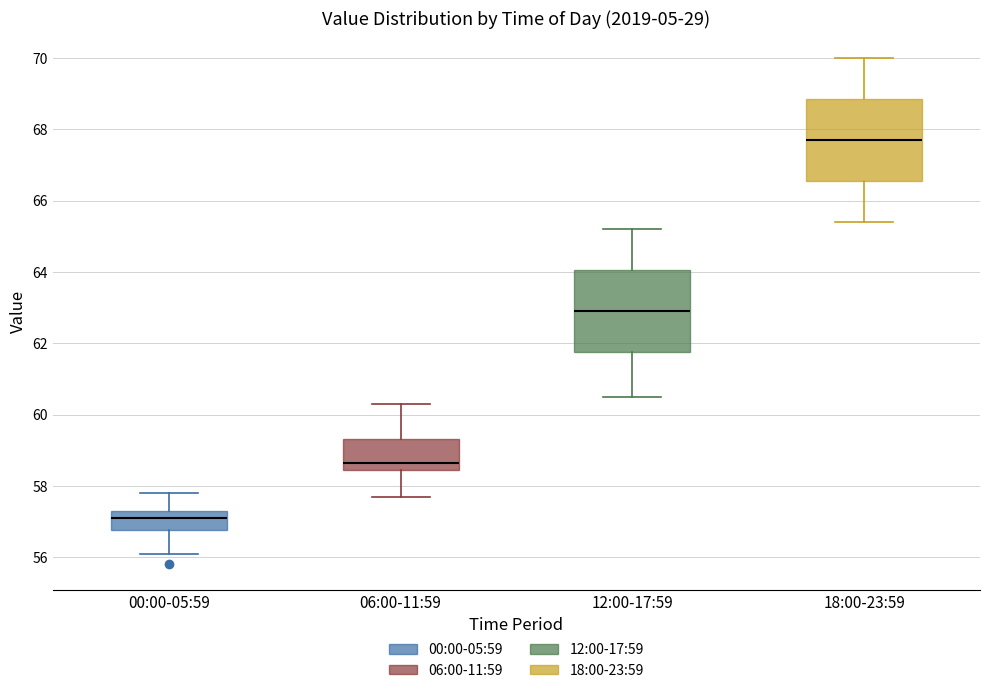

Where does the median line of the box for 00:00-05:59 sit on the y-axis? The values are not printed on the chart, so give them approximately, as read against the axis.

57.2